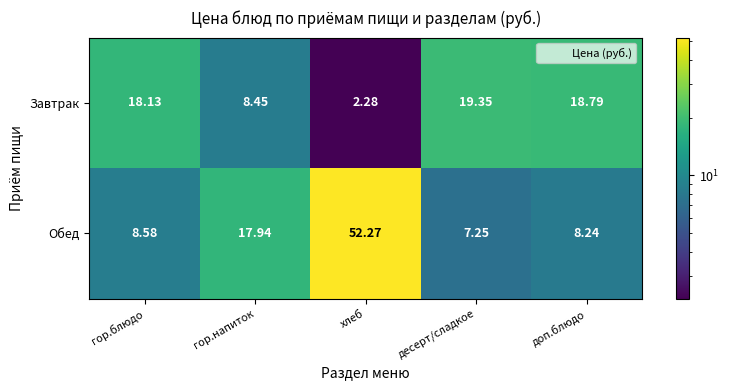

At which label does Обед first exceed 8?

гор.блюдо